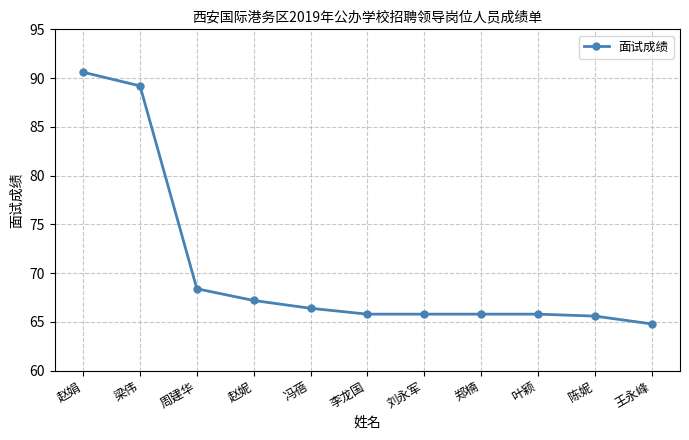

The value at 梁伟 is 89.2. True or false?

True